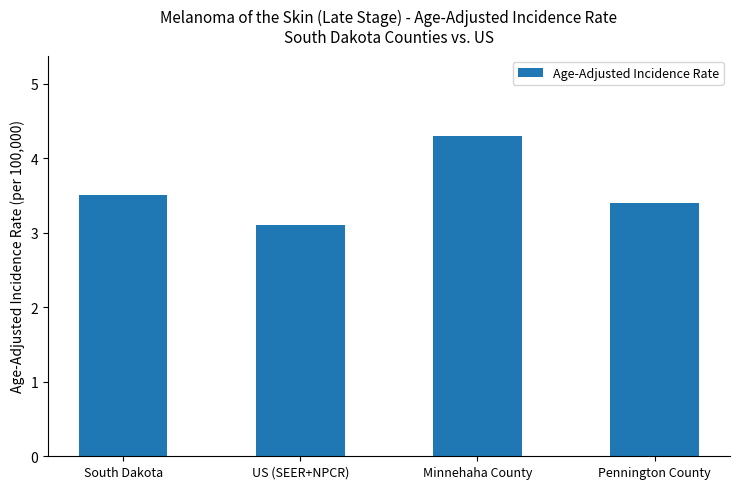

List the labels in order of value, smallest first.

US (SEER+NPCR), Pennington County, South Dakota, Minnehaha County